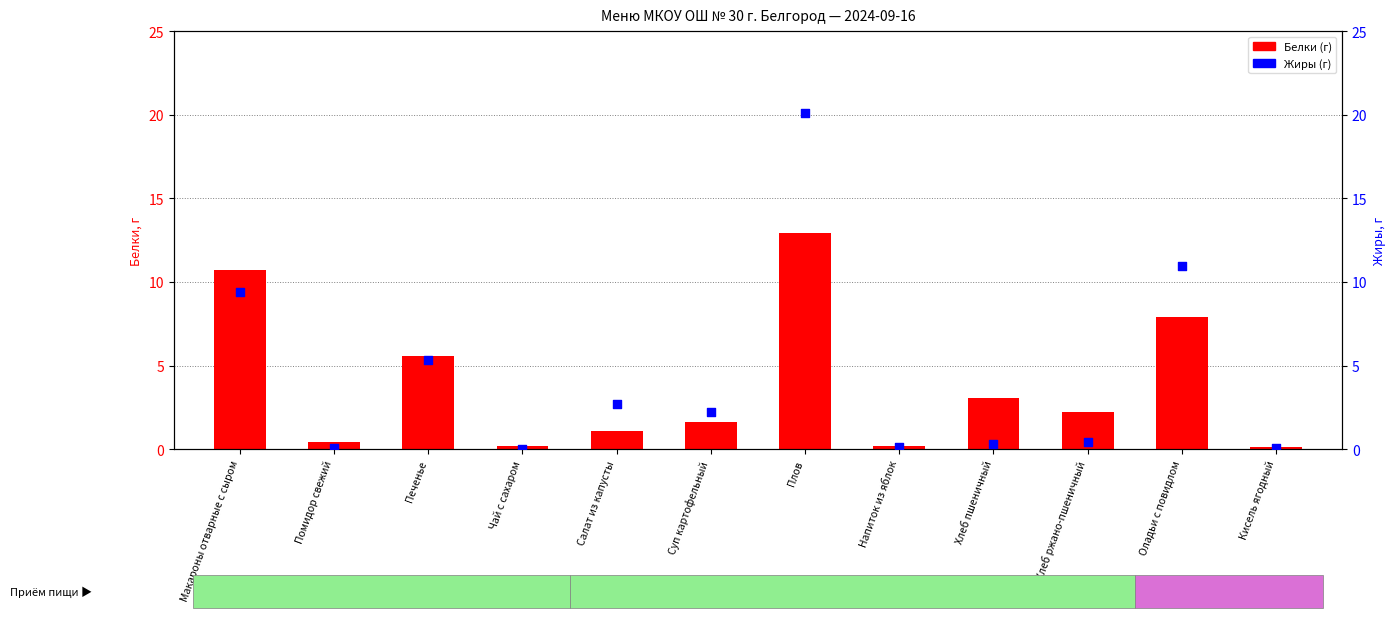

Is the value of Жиры (г) at Печенье greater than the value of Белки (г) at Печенье?

No